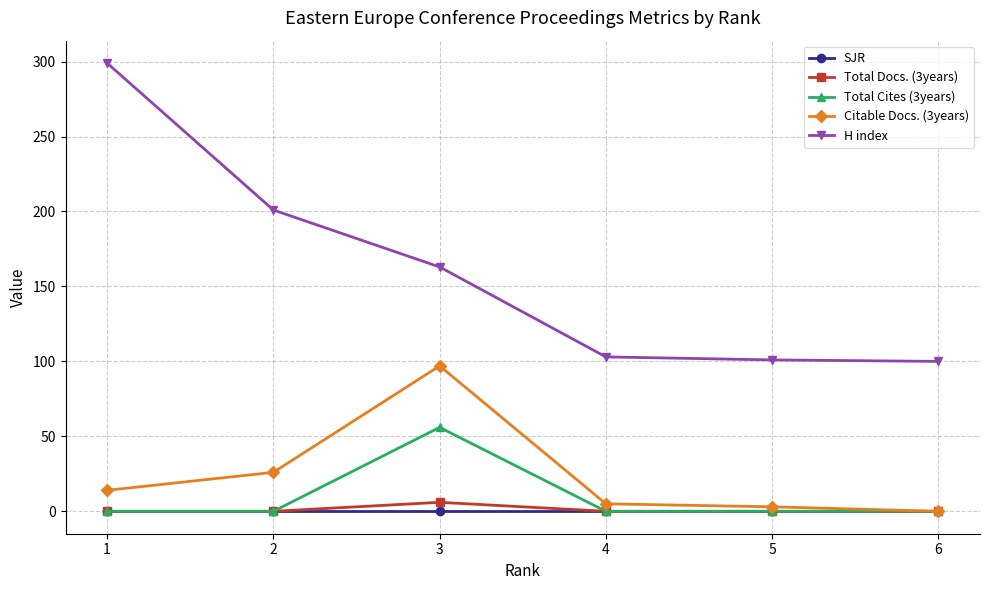

Is this an area chart (filled region under the line)?

No